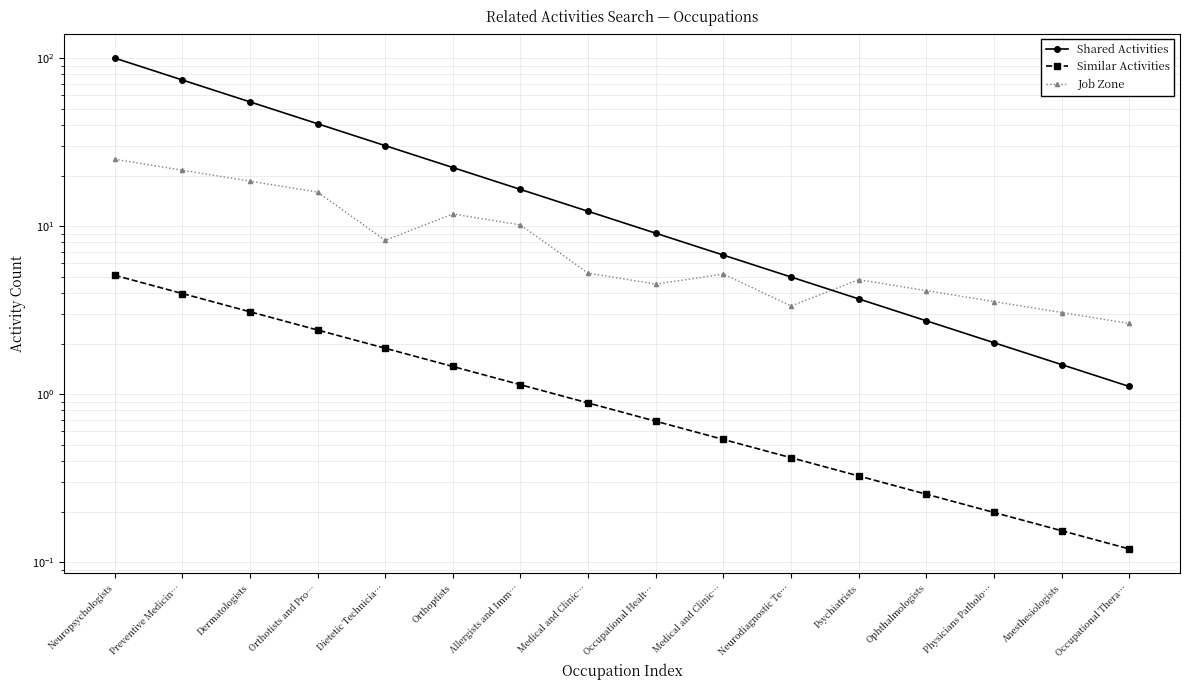

Reading left to right, list all the values displayed in this chart.

Shared Activities: Neuropsychologists=100.0	Preventive Medicin…=74.1	Dermatologists=54.9	Orthotists and Pro…=40.7	Dietetic Technicia…=30.1	Orthoptists=22.3	Allergists and Imm…=16.5	Medical and Clinic…=12.2	Occupational Healt…=9.1	Medical and Clinic…=6.7	Neurodiagnostic Te…=5.0	Psychiatrists=3.7	Ophthalmologists=2.7	Physicians Patholo…=2.0	Anesthesiologists=1.5	Occupational Thera…=1.1
Similar Activities: Neuropsychologists=5.1	Preventive Medicin…=4.0	Dermatologists=3.1	Orthotists and Pro…=2.4	Dietetic Technicia…=1.9	Orthoptists=1.5	Allergists and Imm…=1.1	Medical and Clinic…=0.9	Occupational Healt…=0.7	Medical and Clinic…=0.5	Neurodiagnostic Te…=0.4	Psychiatrists=0.3	Ophthalmologists=0.3	Physicians Patholo…=0.2	Anesthesiologists=0.2	Occupational Thera…=0.1
Job Zone: Neuropsychologists=25.0	Preventive Medicin…=21.5	Dermatologists=18.5	Orthotists and Pro…=15.9	Dietetic Technicia…=8.2	Orthoptists=11.8	Allergists and Imm…=10.2	Medical and Clinic…=5.2	Occupational Healt…=4.5	Medical and Clinic…=5.2	Neurodiagnostic Te…=3.3	Psychiatrists=4.8	Ophthalmologists=4.1	Physicians Patholo…=3.6	Anesthesiologists=3.1	Occupational Thera…=2.6